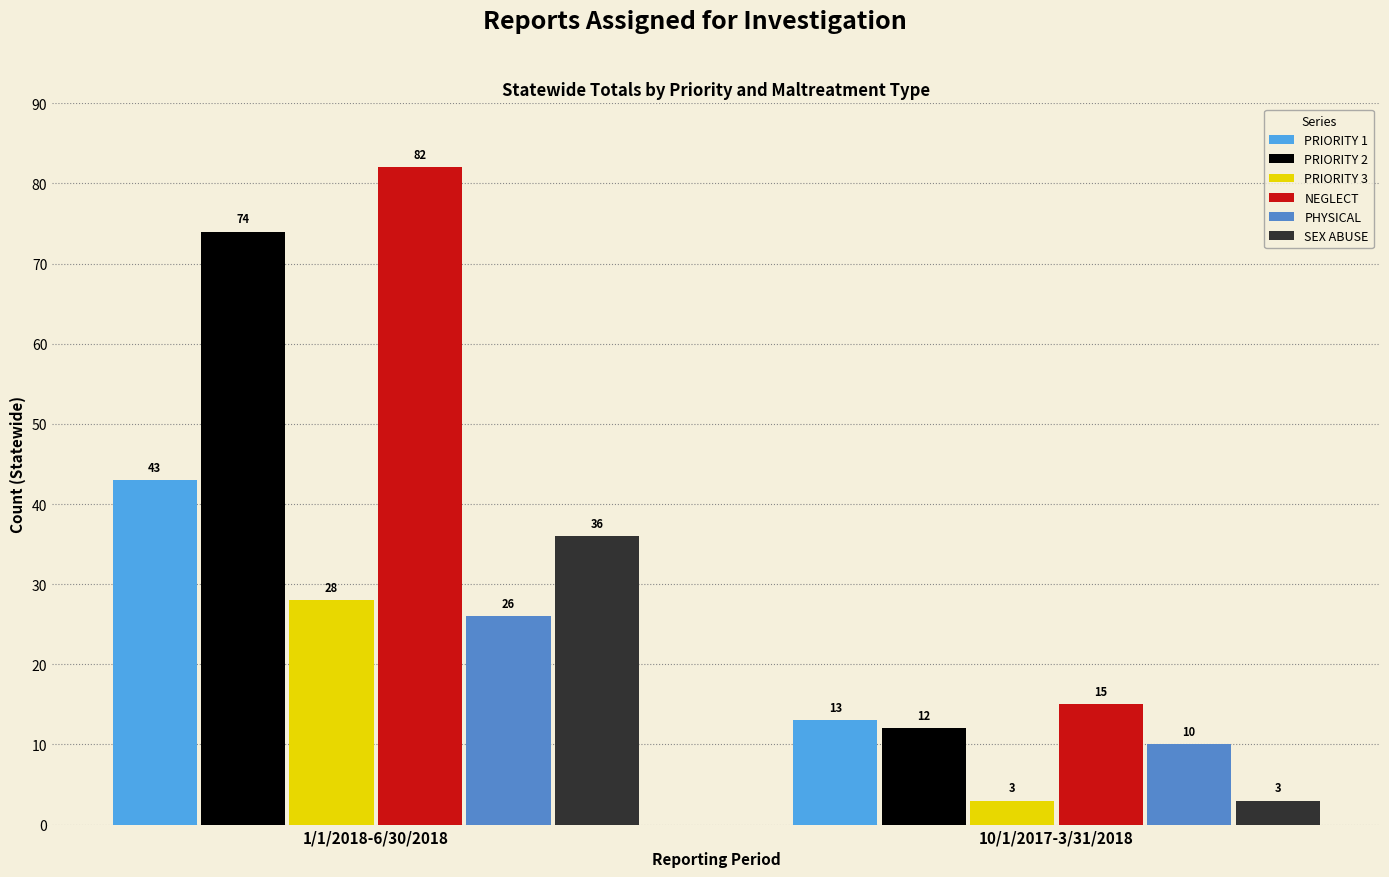

How many values in the PRIORITY 2 series are below 74?

1